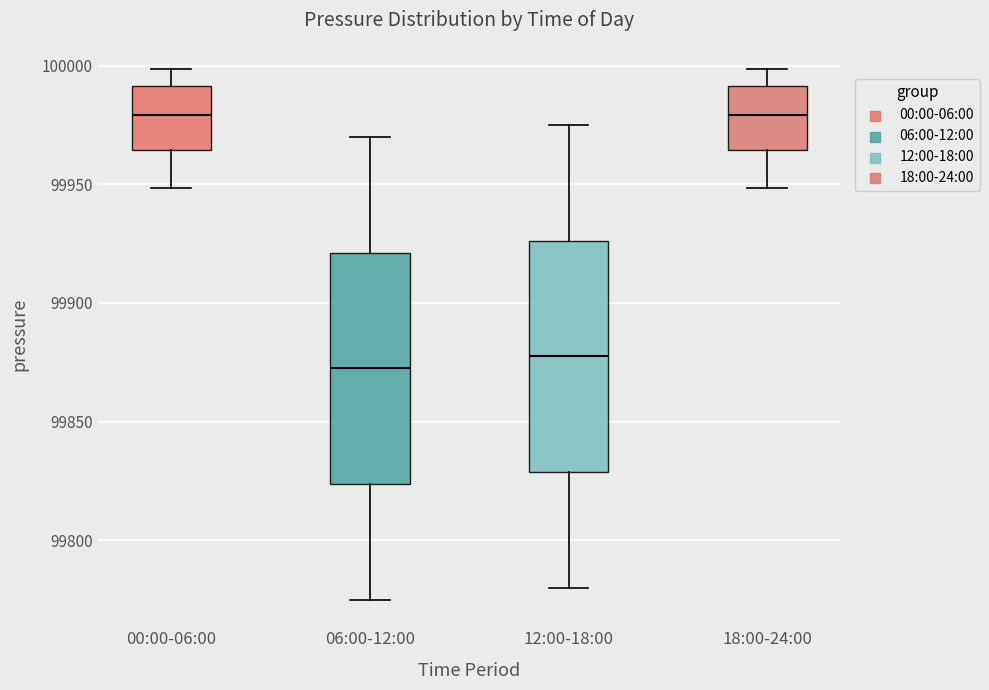

Where is the lower edge of the box for 18:00-24:00 on the y-axis? The values are not printed on the chart, so give them approximately, as read against the axis.

99965